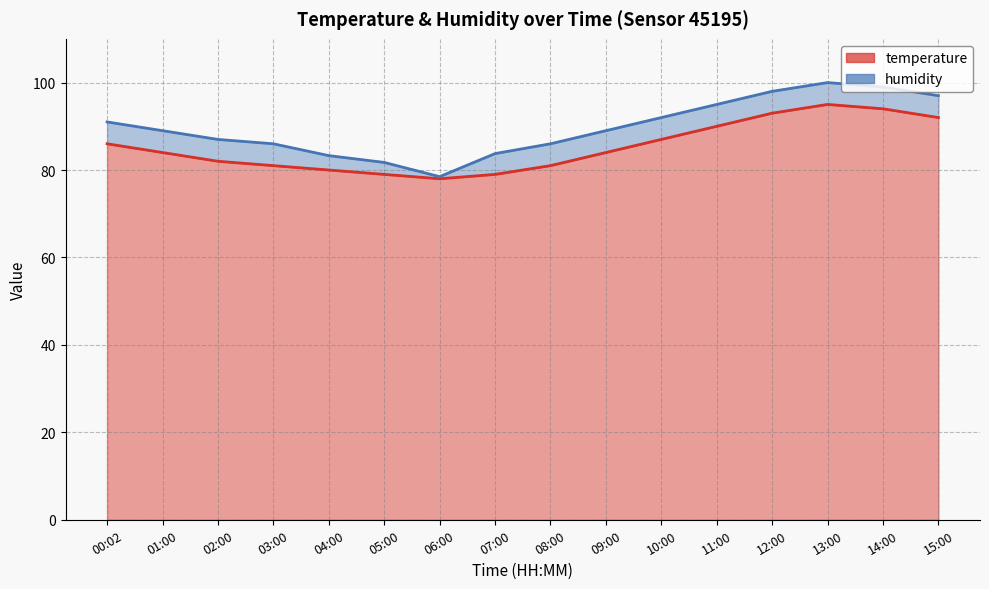

Between 10:00 and 11:00, which is larger?

11:00